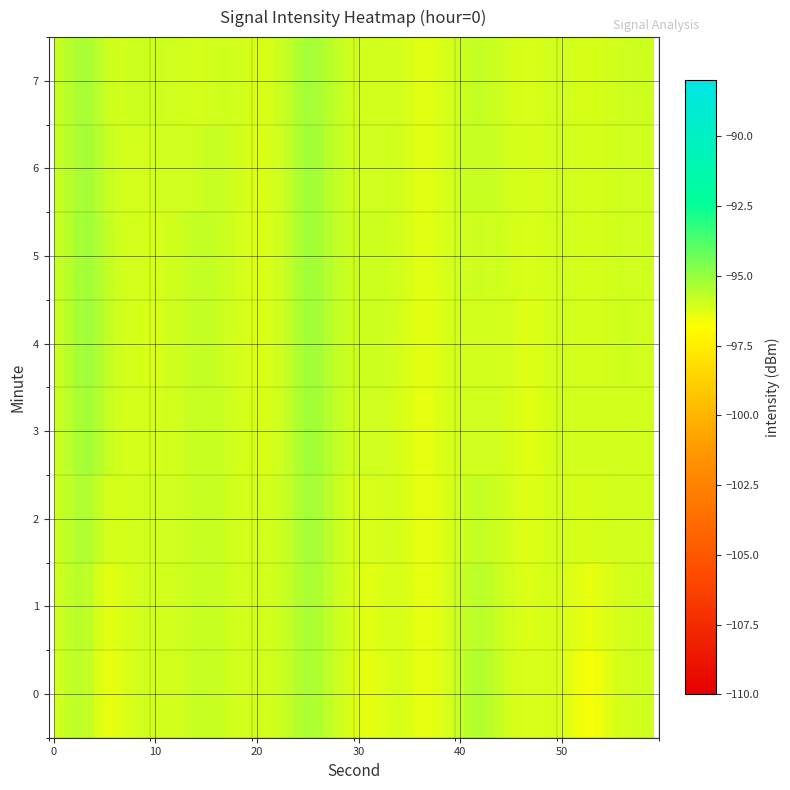

Rank the series by their maximum value, from highest to lowest.

1, 3, 5, 7, 0, 2, 4, 6